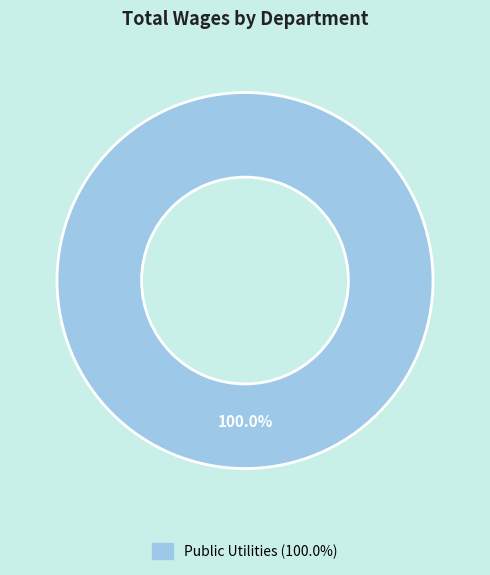

Does any single category account for the majority?

Yes